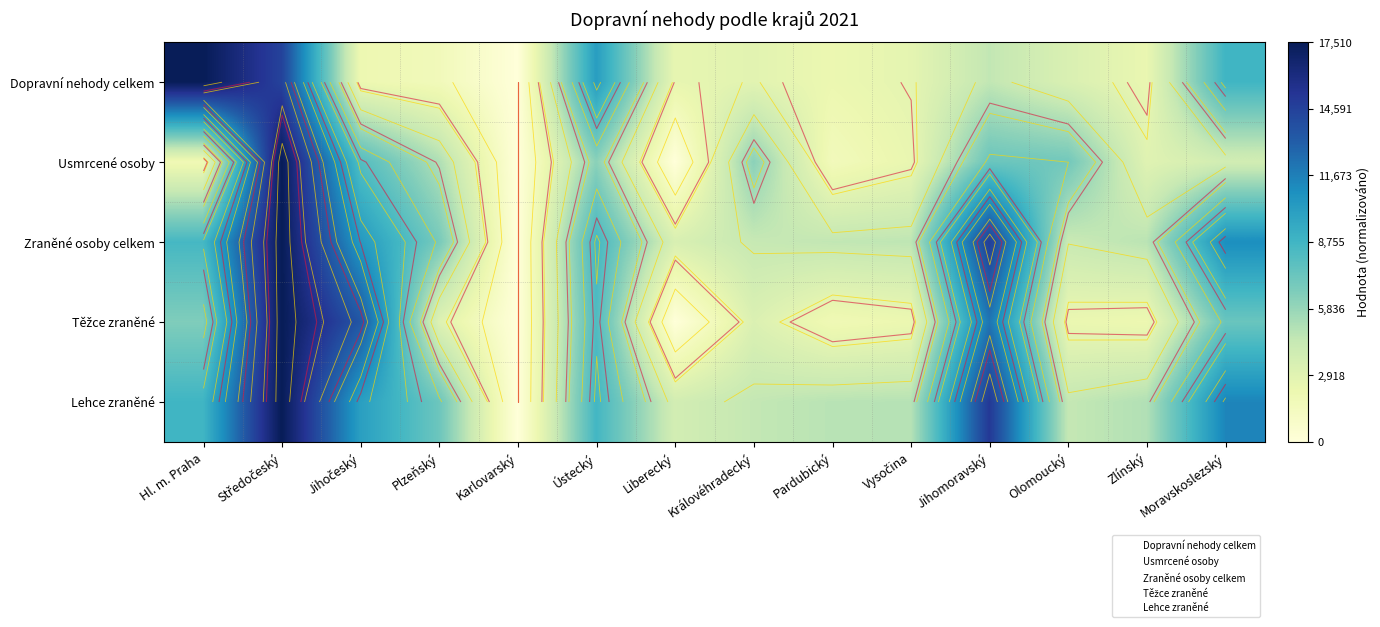

Is it true that Lehce zraněné equals 0.2 at Ústecký?

False